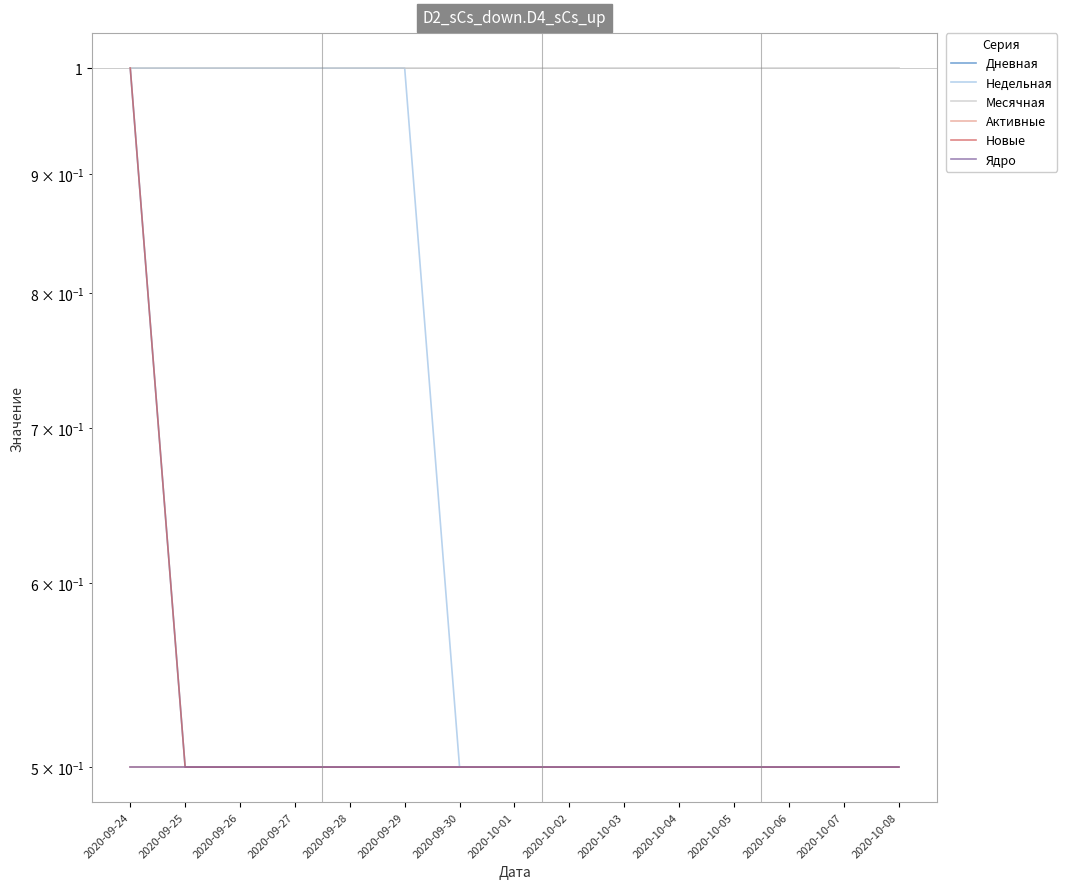

What position from the right is 2020-10-07?

2